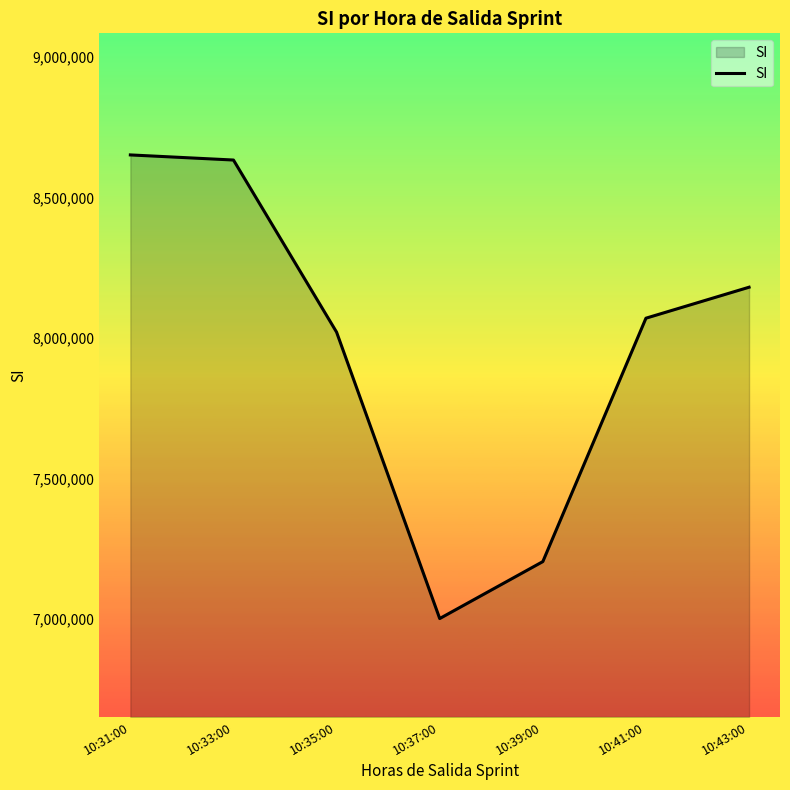

What is the difference between the maximum and second lowest values?

1446853